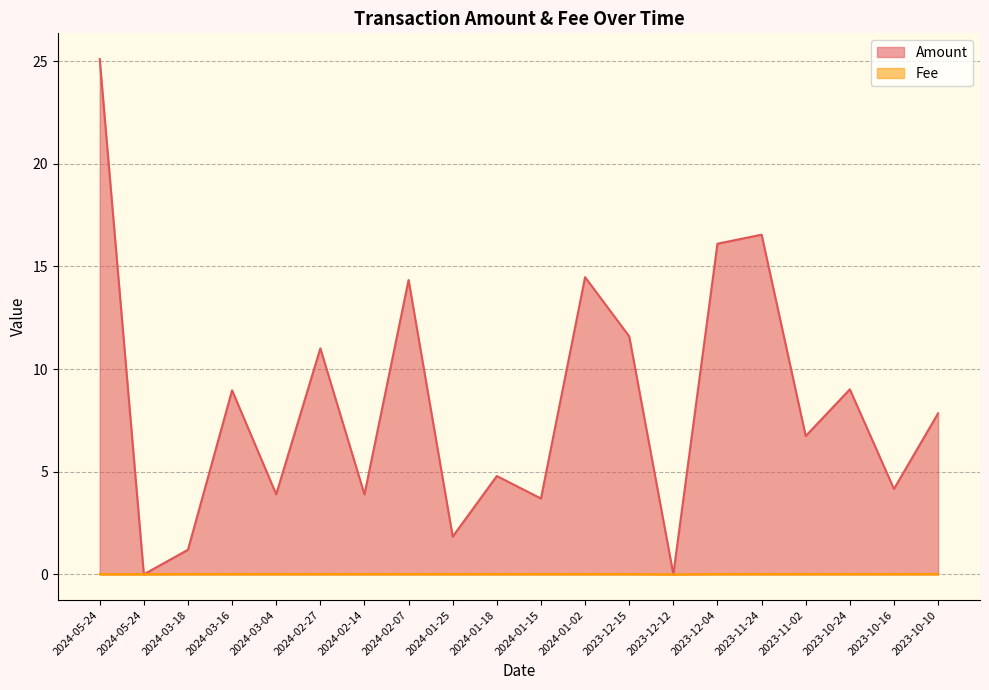

Is the value of Fee at 2024-05-24 greater than the value of Amount at 2024-02-27?

No